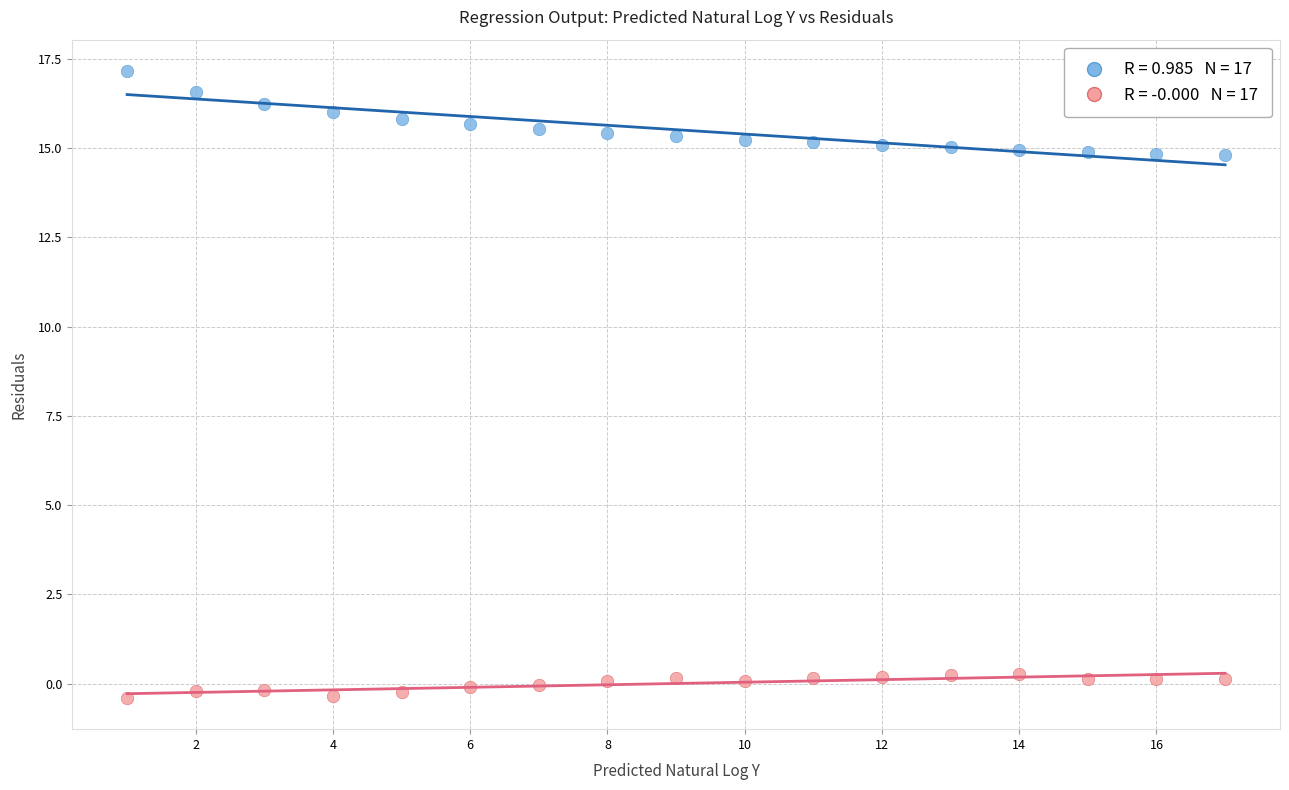

Across all data points, what is the range of X values (max minus min)?

16.0